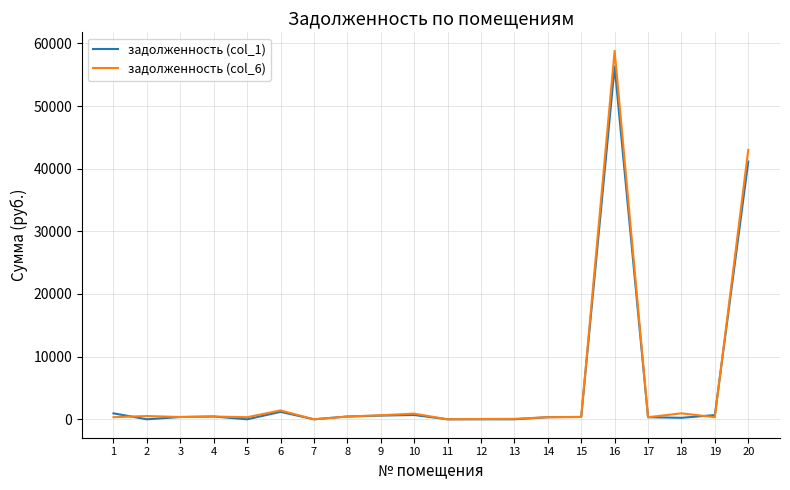

What is the difference between the second highest and minimum values in the задолженность (col_1) series?

41131.3